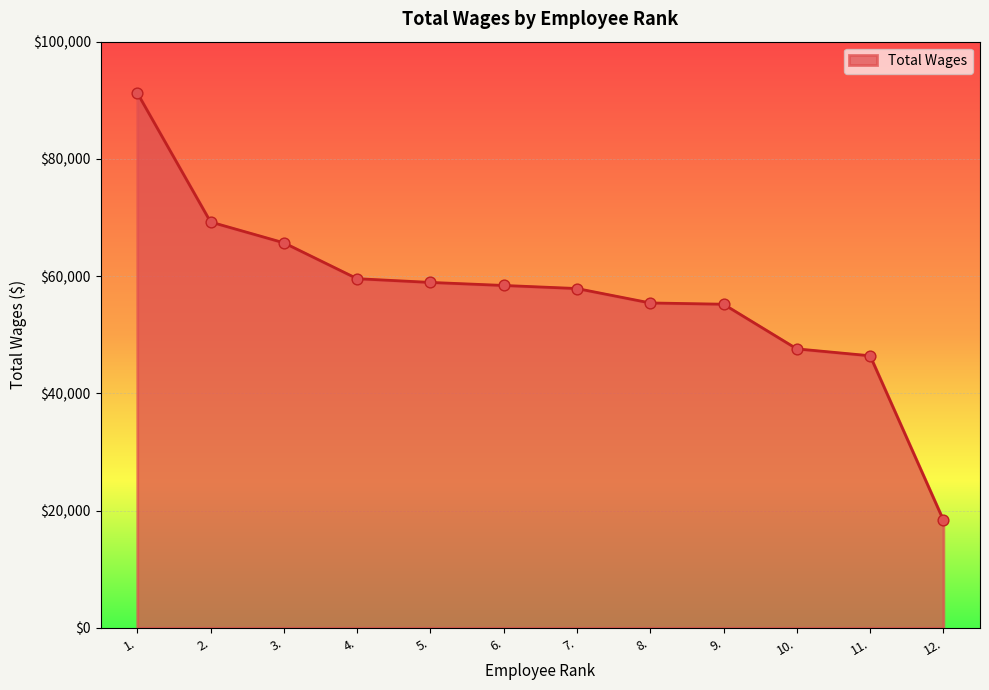

What is the ratio of the value at 7. to the value at 4.?

1.0